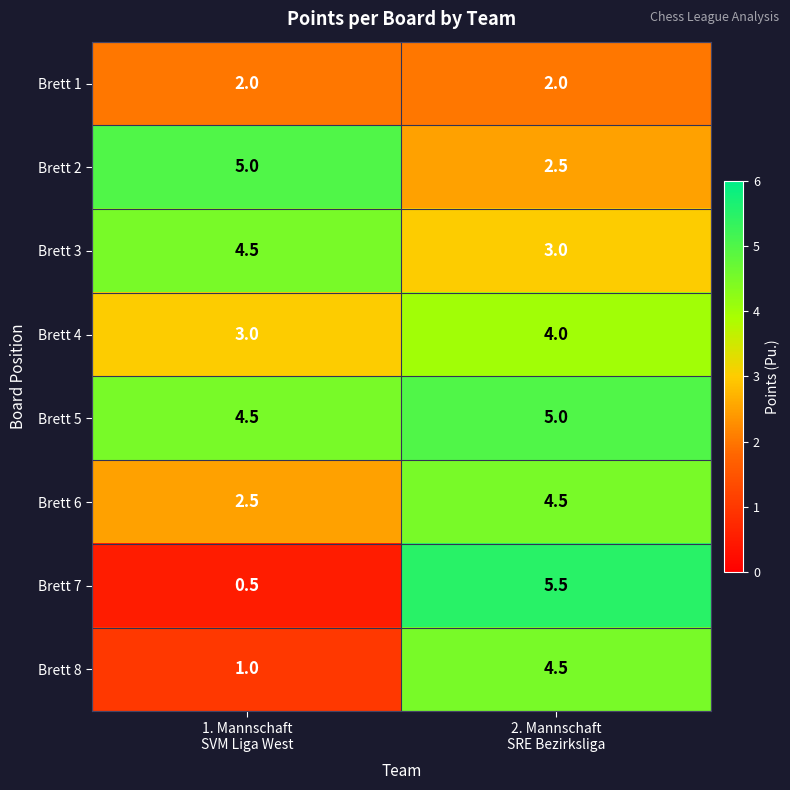

What is the sum of all Brett 8 values?

5.5